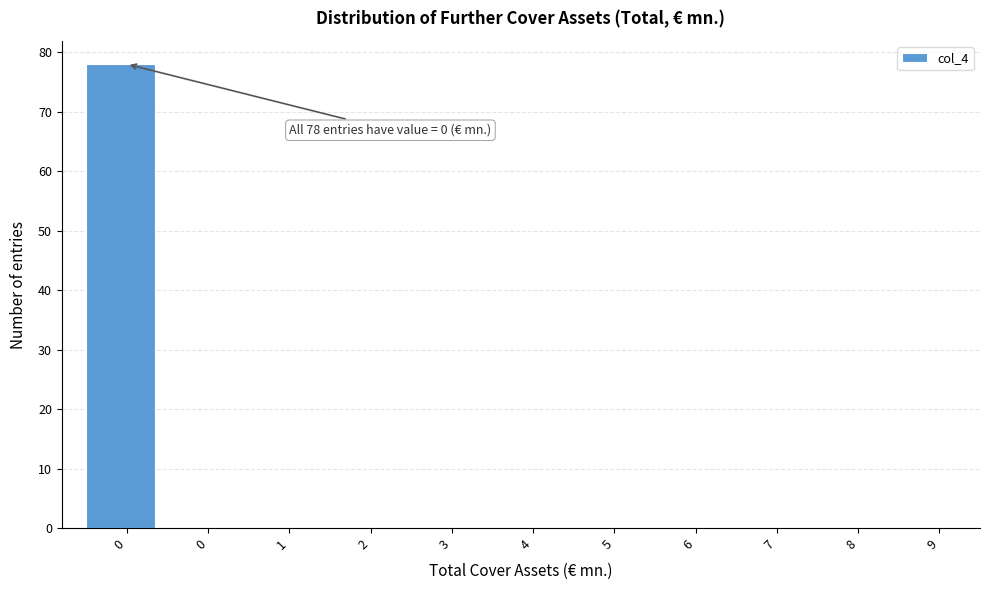

How many distinct data groups are displayed?

1